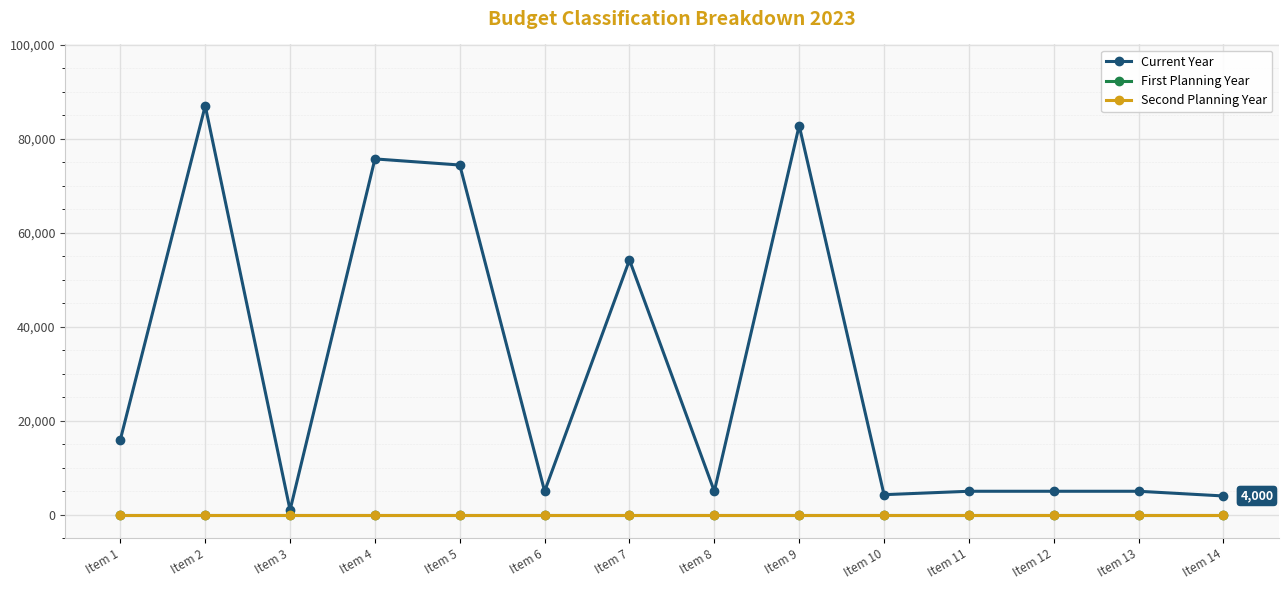

Does the chart have visible grid lines?

Yes